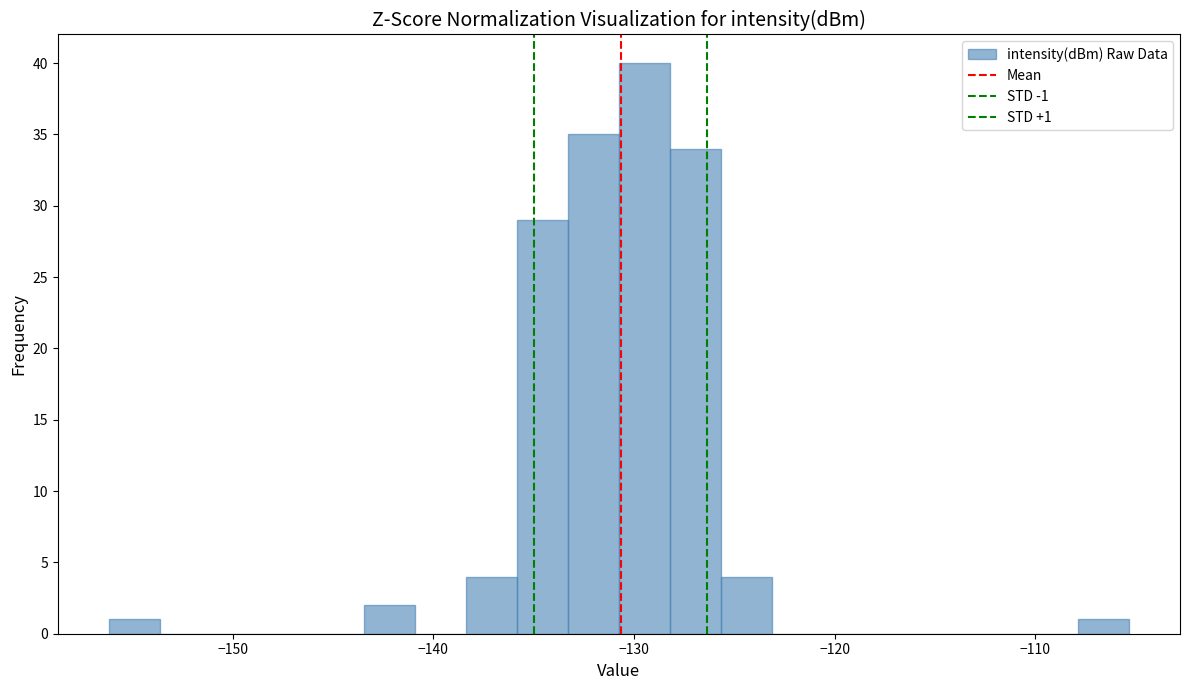

Read against the x-axis, roughly where is the centre of the tallest bar?

-129